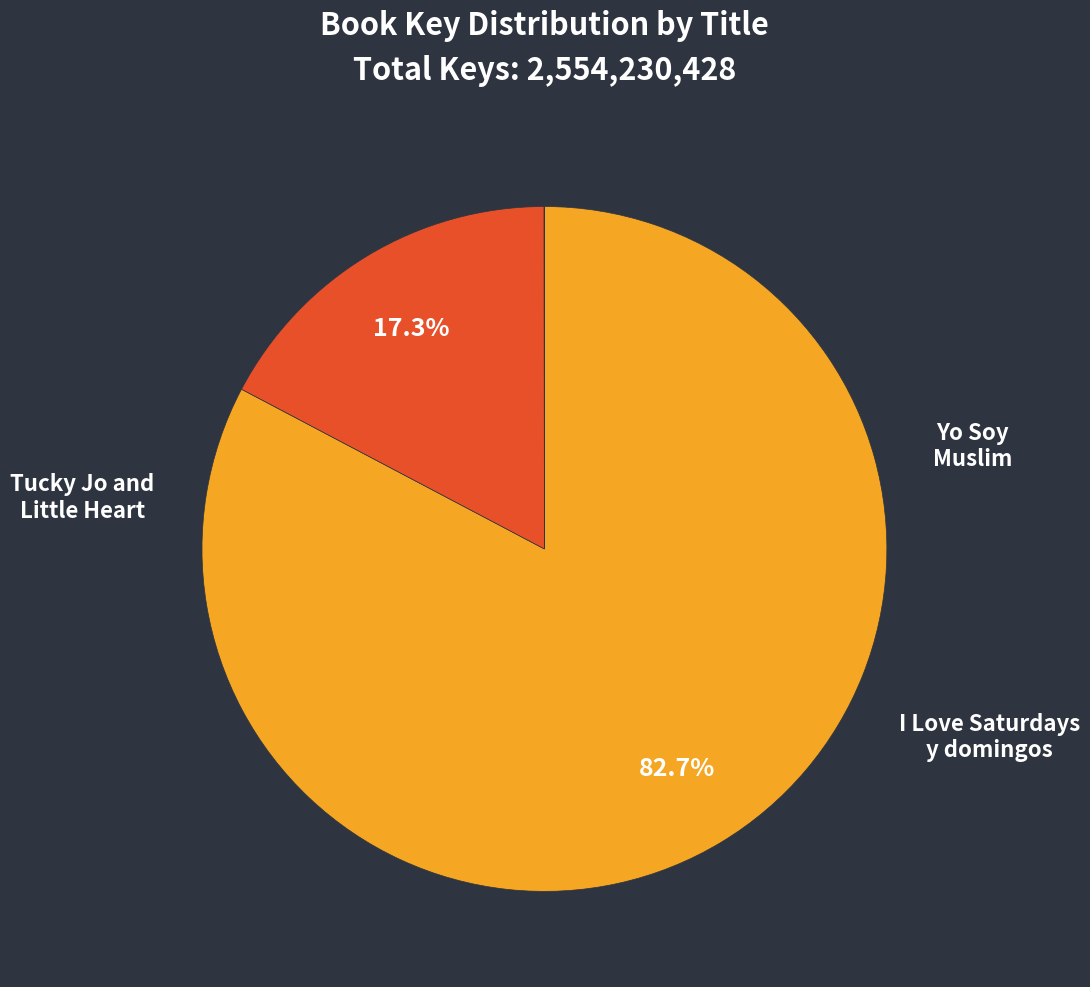

Rank the categories by value from highest to lowest.

Yo Soy Muslim, Tucky Jo and Little Heart, I Love Saturdays y domingos